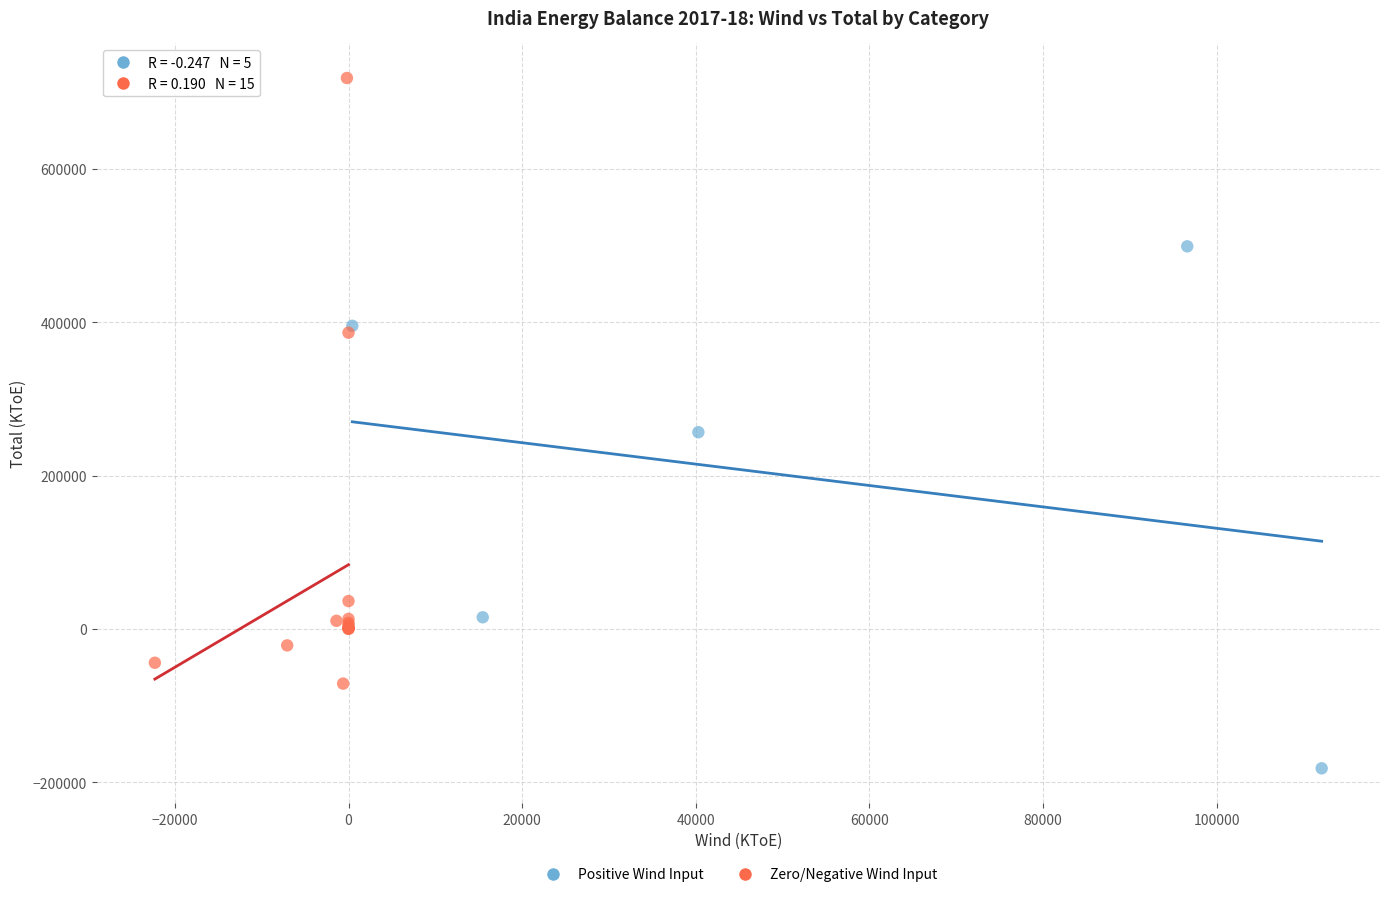

Which series contains the highest Y value?

Zero/Negative Wind Input